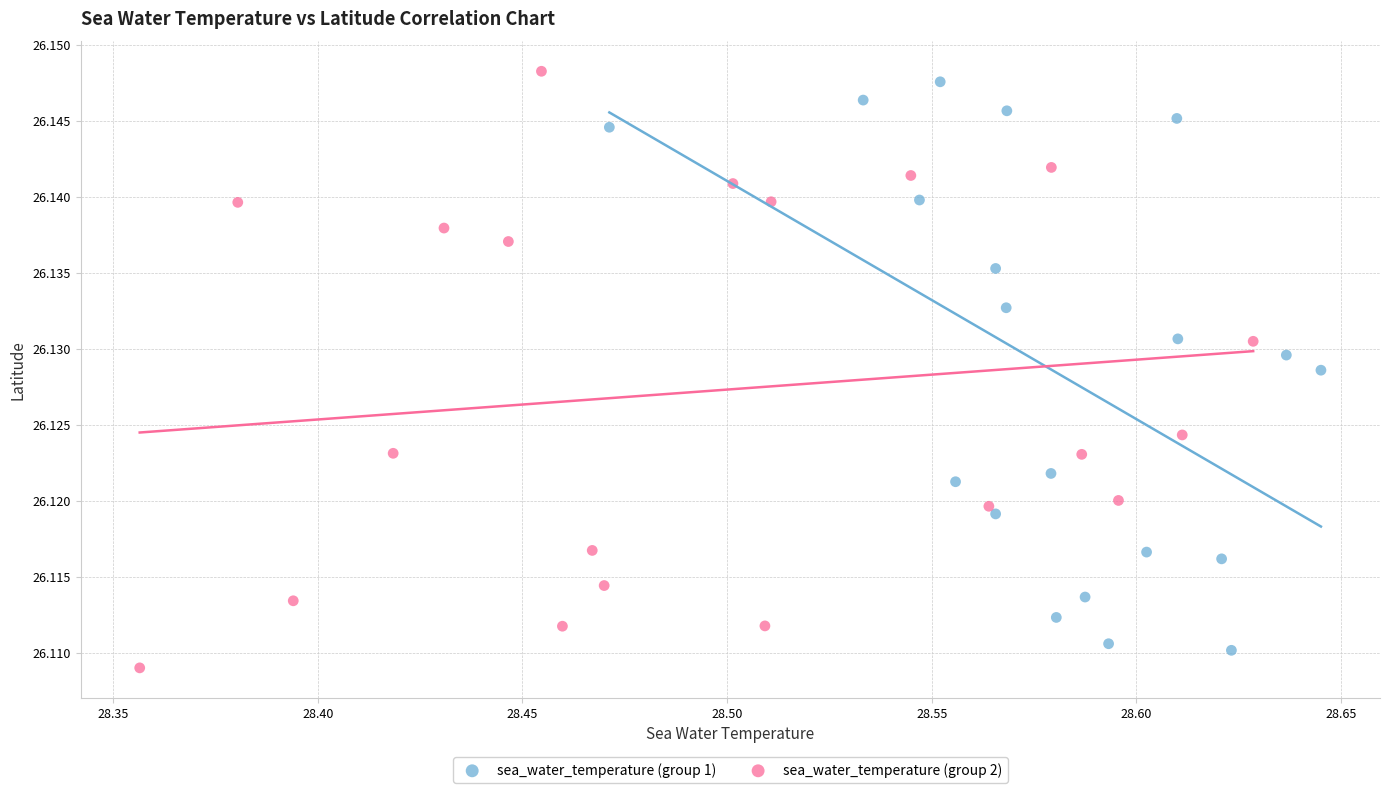

Which series has the largest Y range (max minus min)?

sea_water_temperature (group 2)